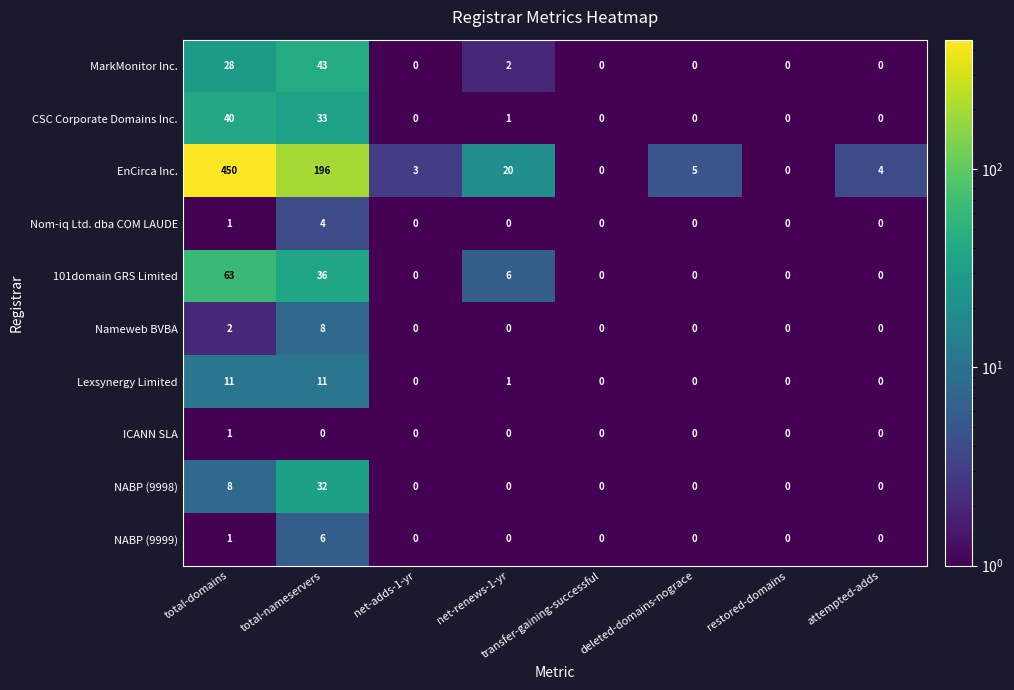

Which series has the largest total across all categories?

EnCirca Inc.